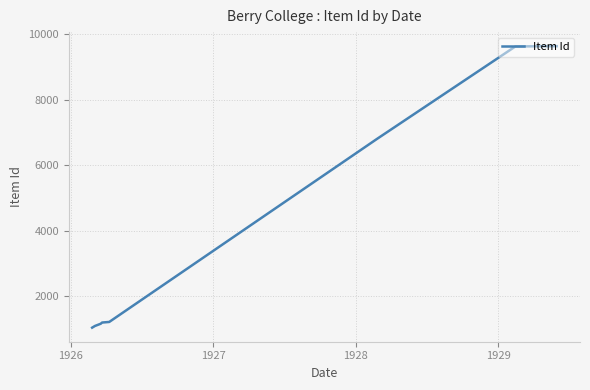

What is the difference between the maximum and minimum values?

8597